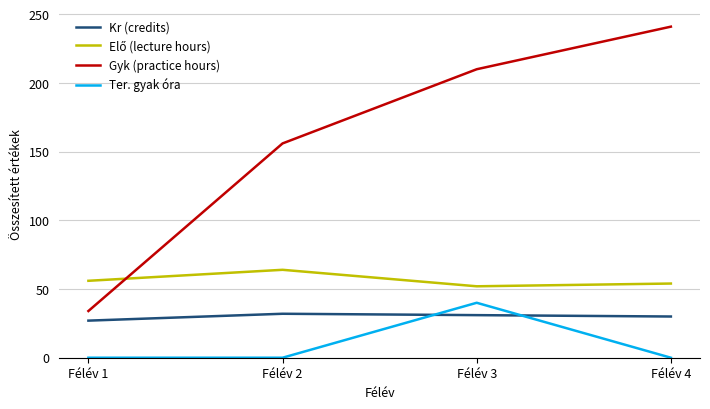

True or false: Gyk (practice hours) and Ter. gyak óra intersect in this chart.

False